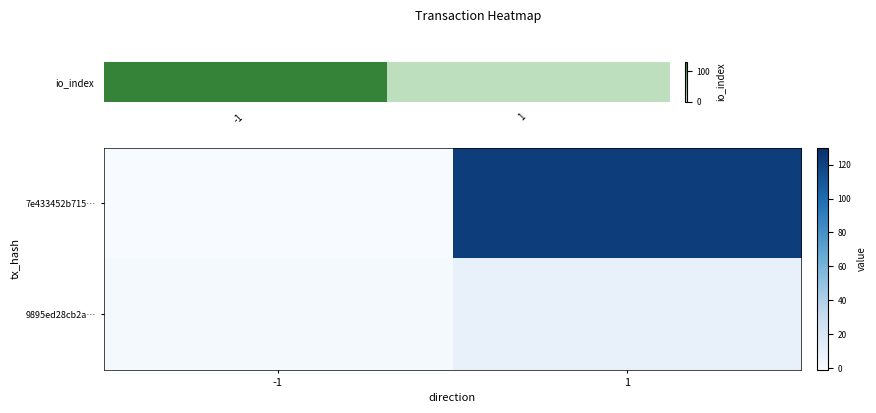

How many data points does each series have?

2